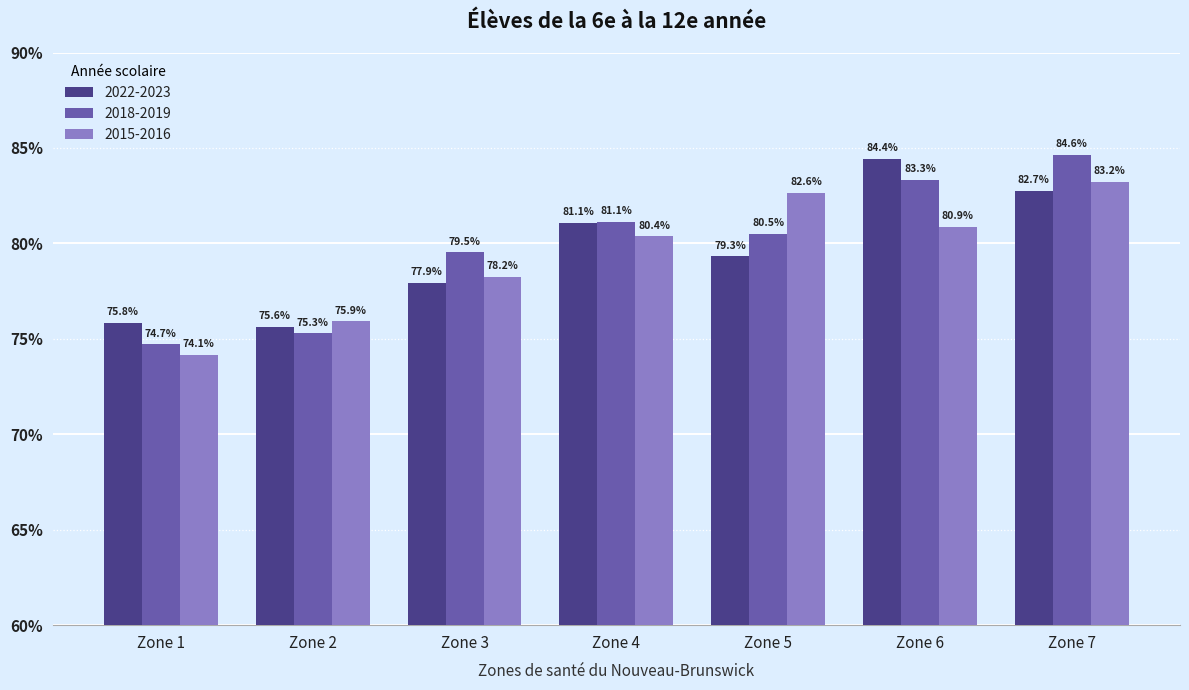

The 2022-2023 series shows 16.9 at Zone 6. True or false?

False